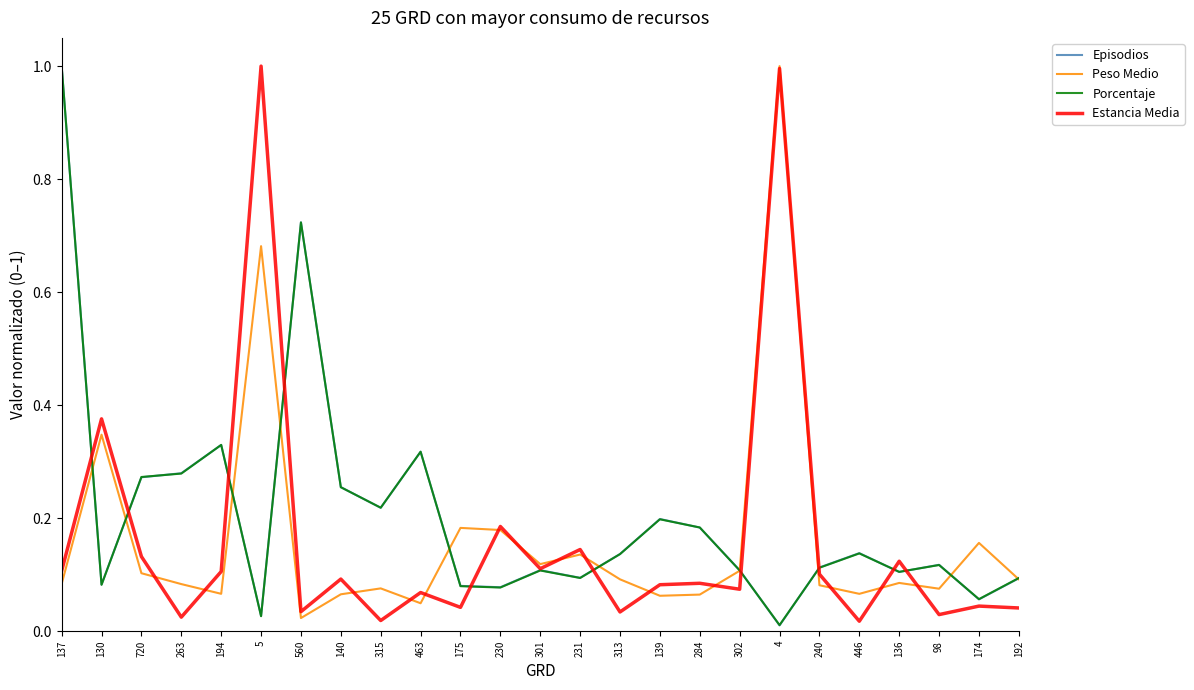

Which category has the lowest value in the Peso Medio series?

560